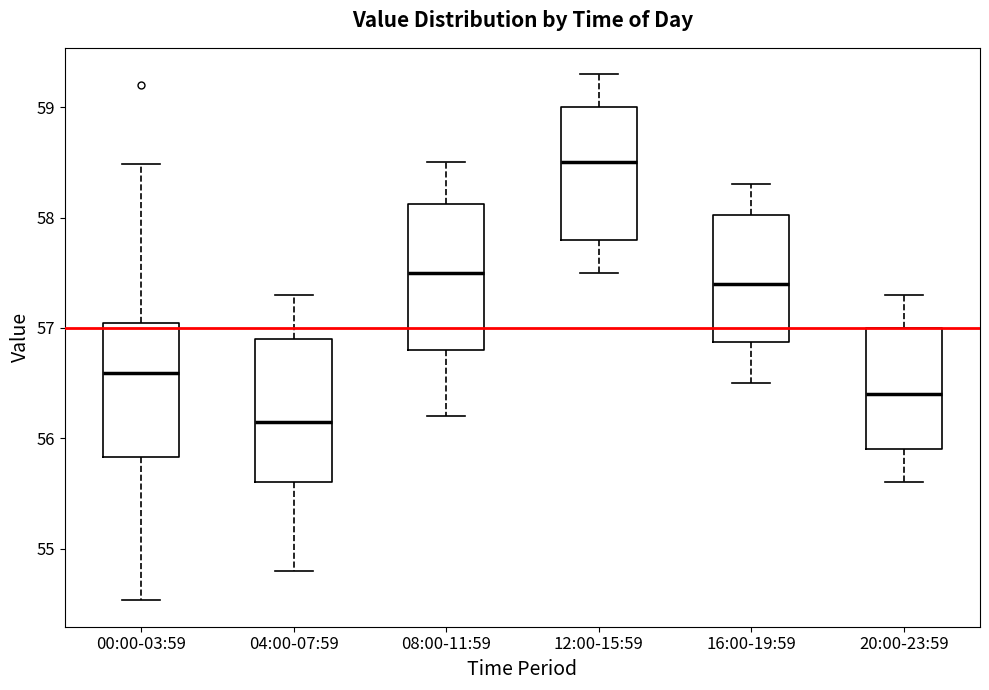

Where does the upper whisker of the box for 12:00-15:59 end on the y-axis? The values are not printed on the chart, so give them approximately, as read against the axis.

59.3